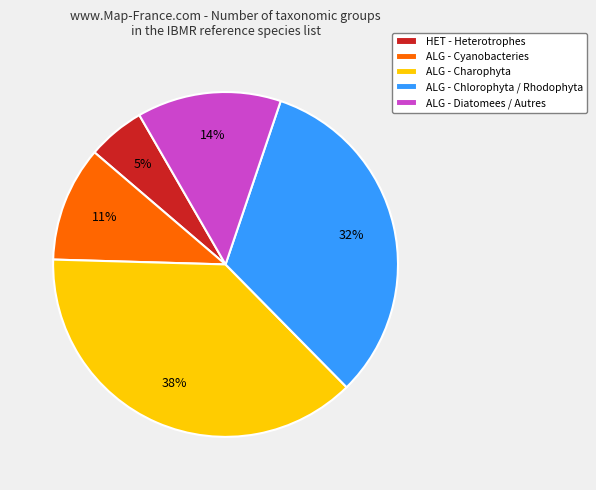

Count the number of slices in the pie.

5